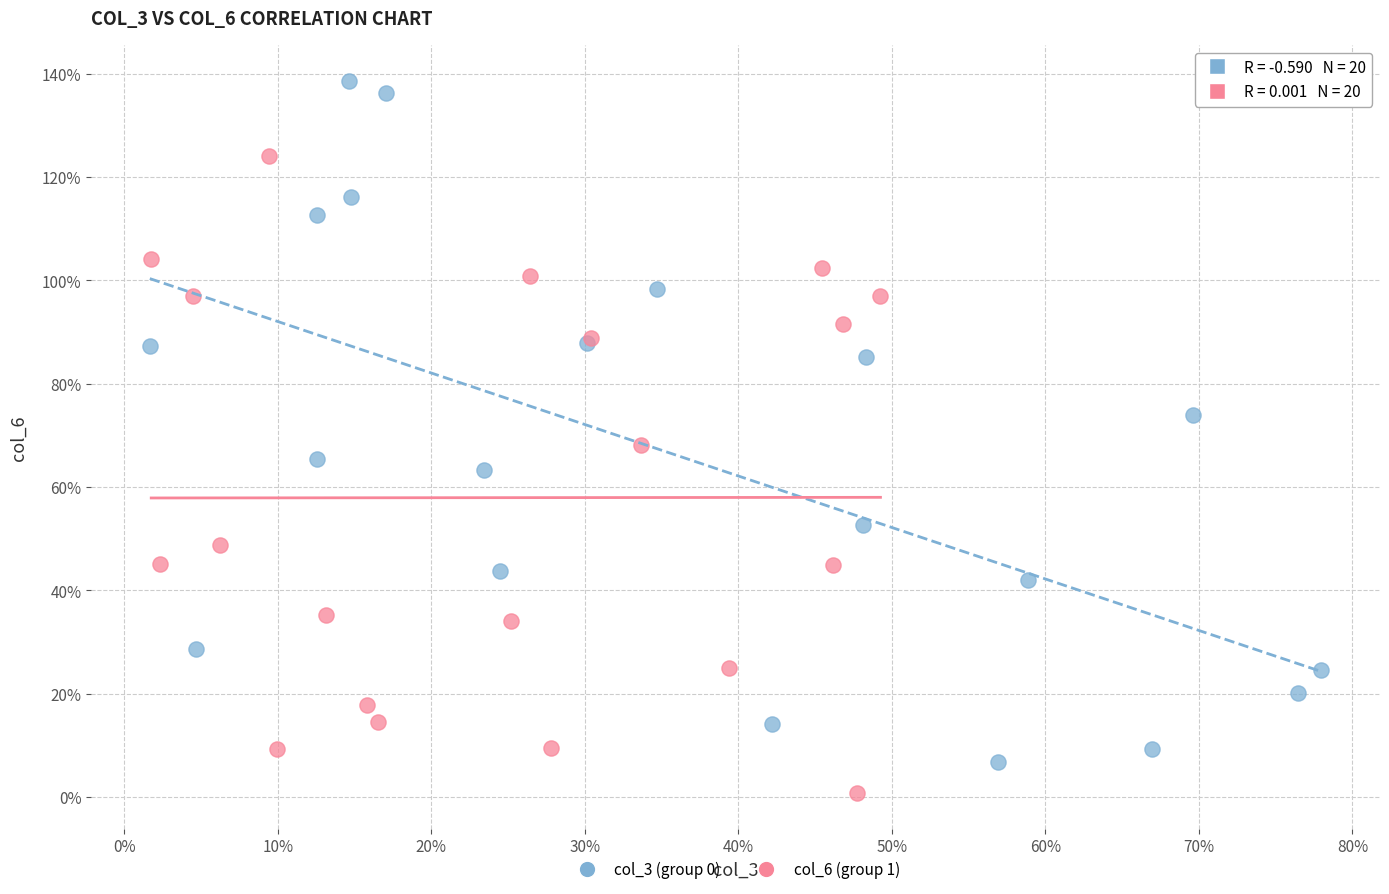

Which series contains the lowest Y value?

col_6 (group 1)